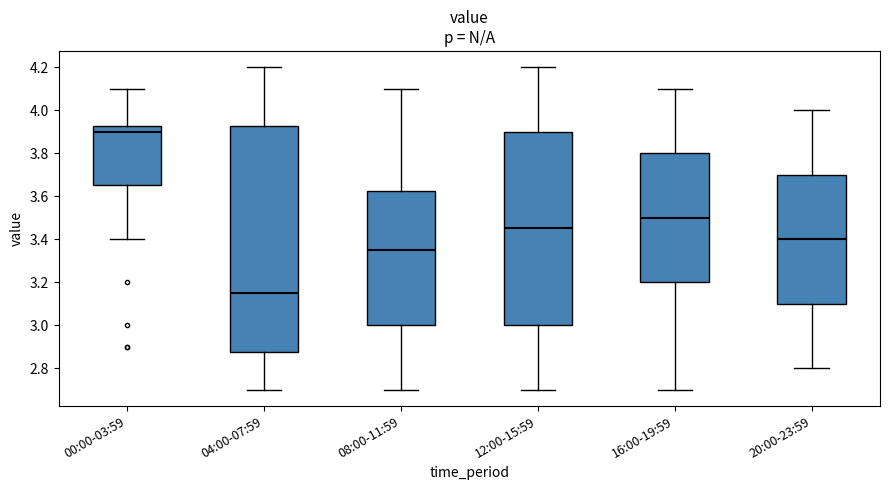

Reading left to right, read every box against the y-axis: the position of its median line, the range the box covers, and the ends of its whiskers. The values are not printed on the chart, so give them approximately, as read against the axis.

00:00-03:59: median 3.90, box 3.66 to 3.92, whiskers 3.40 to 4.10
04:00-07:59: median 3.16, box 2.88 to 3.92, whiskers 2.70 to 4.20
08:00-11:59: median 3.36, box 3.00 to 3.62, whiskers 2.70 to 4.10
12:00-15:59: median 3.46, box 3.00 to 3.90, whiskers 2.70 to 4.20
16:00-19:59: median 3.50, box 3.20 to 3.80, whiskers 2.70 to 4.10
20:00-23:59: median 3.40, box 3.10 to 3.70, whiskers 2.80 to 4.00